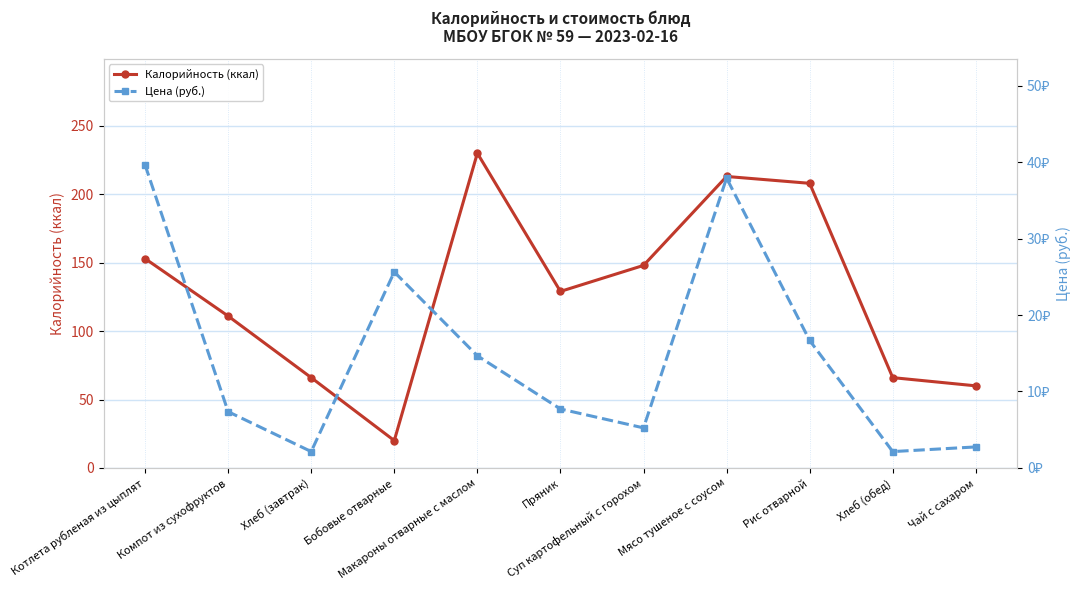

Reading right to left, list all the values displayed in this chart.

Калорийность (ккал): 60.0	66.0	208.0	213.0	148.0	129.0	230.0	20.0	66.0	111.0	153.0
Цена (руб.): 2.8	2.1	16.7	37.9	5.2	7.7	14.7	25.6	2.1	7.4	39.6